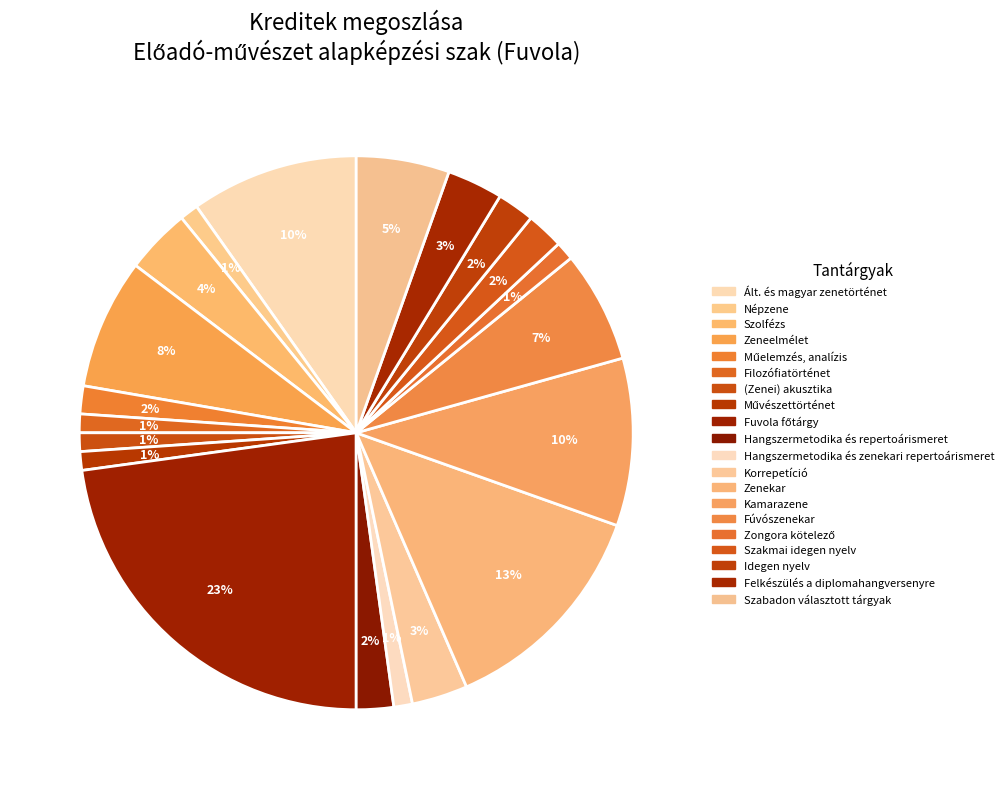

How many segments does this pie chart have?

20